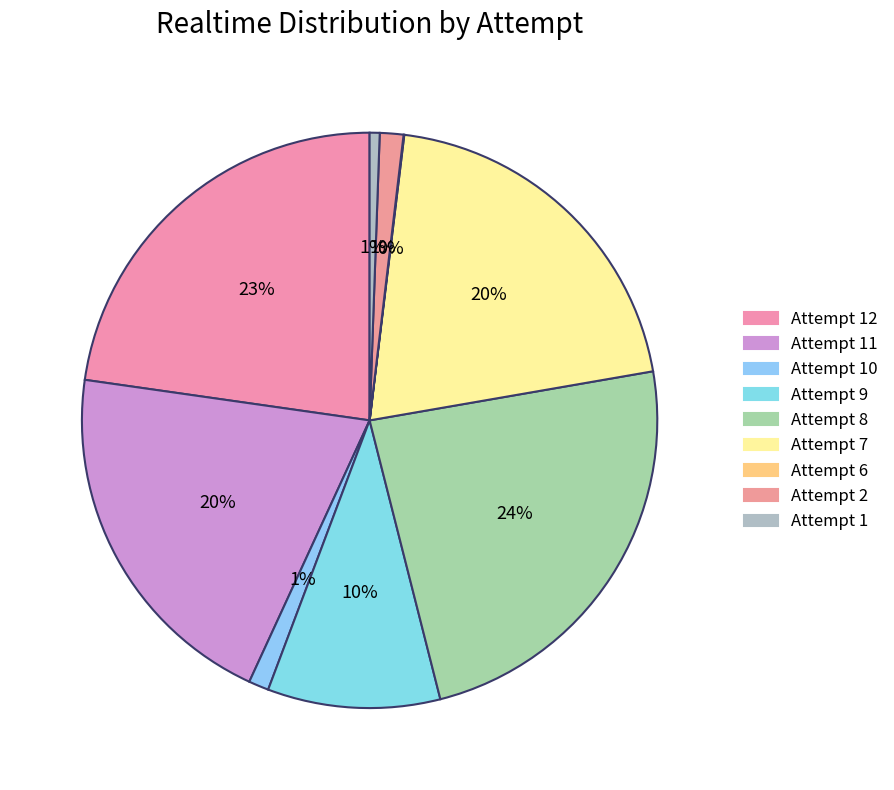

Does any single category account for the majority?

No